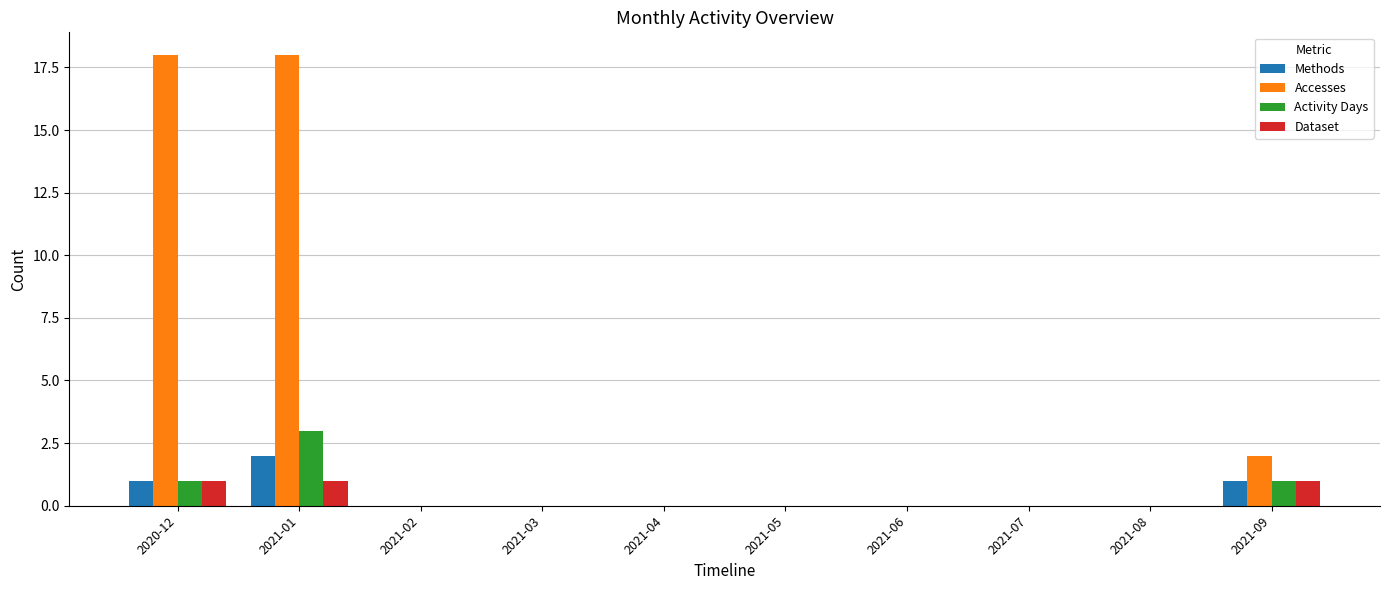

What is the sum of all Methods values?

4